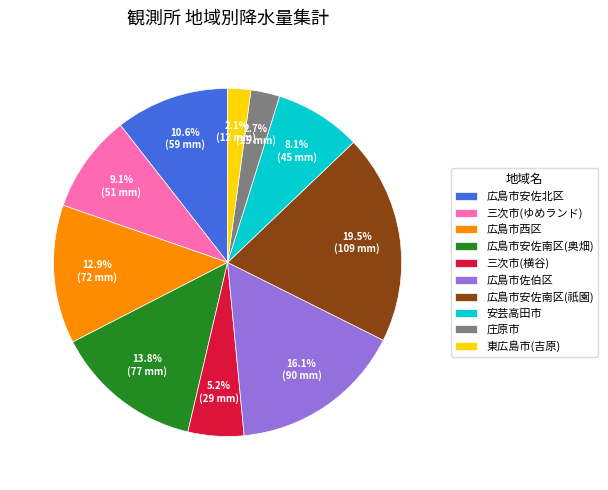

How many slices are in this pie chart?

10